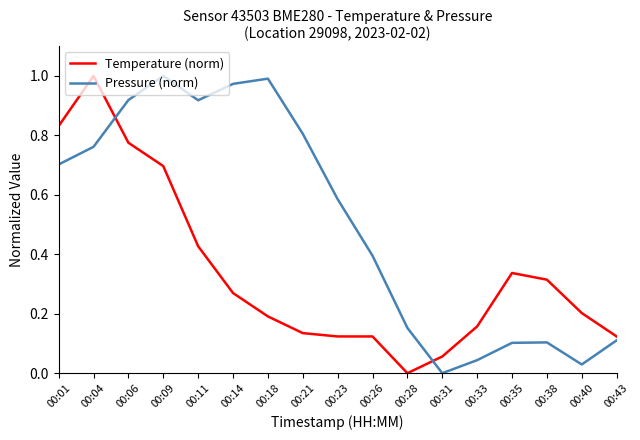

What is the difference between the highest and lowest values at 00:11?

0.5